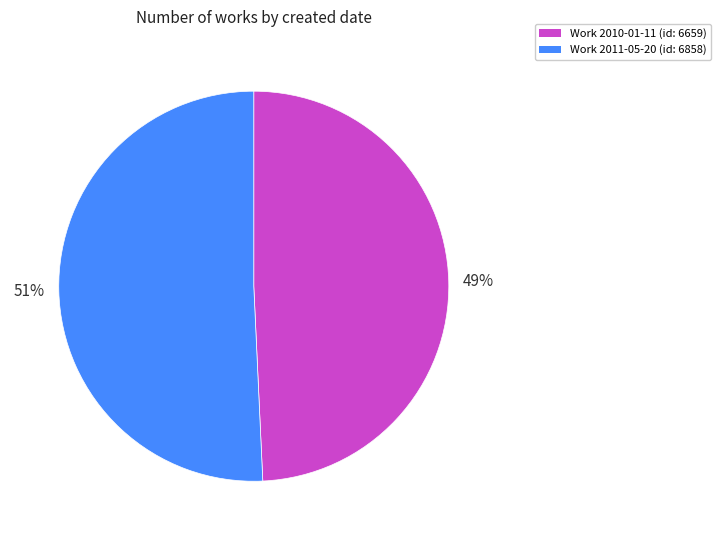

To the nearest percent, what is the average slice percentage?

50%